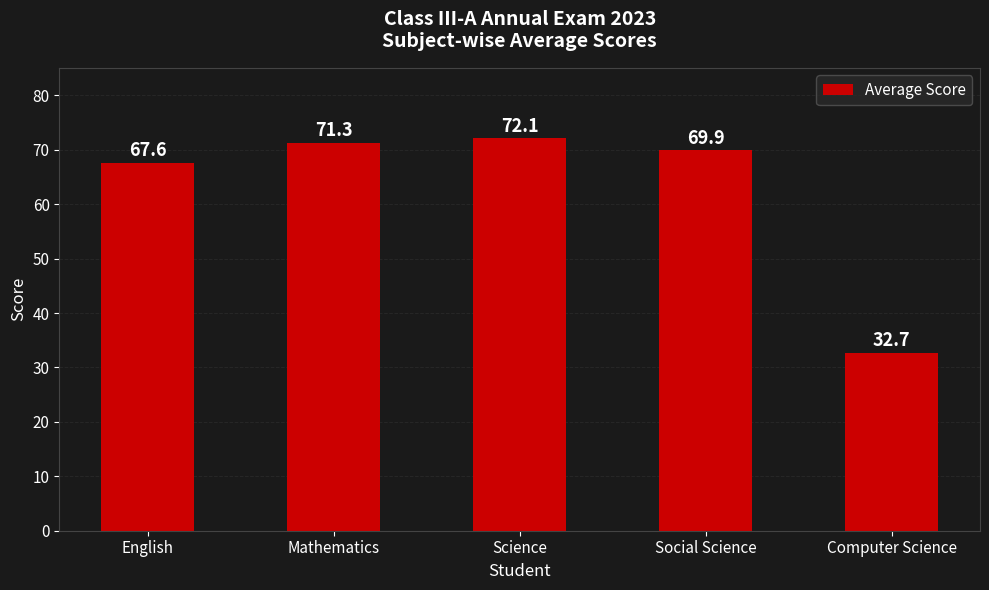

The value at Mathematics is 99.5. True or false?

False